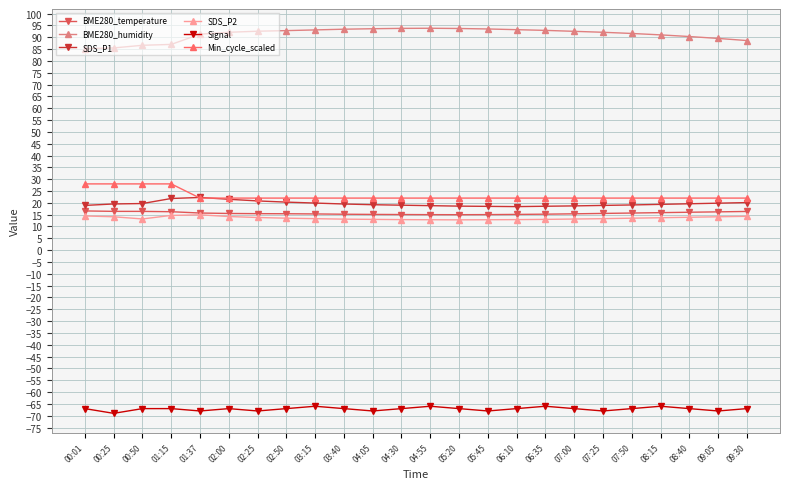

What is the difference between the highest and lowest values at 07:25?

160.1